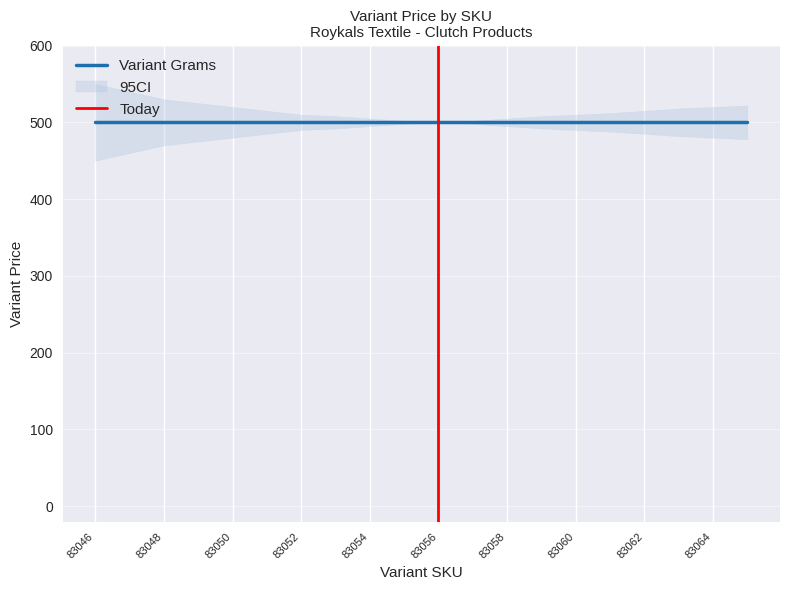

True or false: Variant Grams and Variant Price intersect in this chart.

False